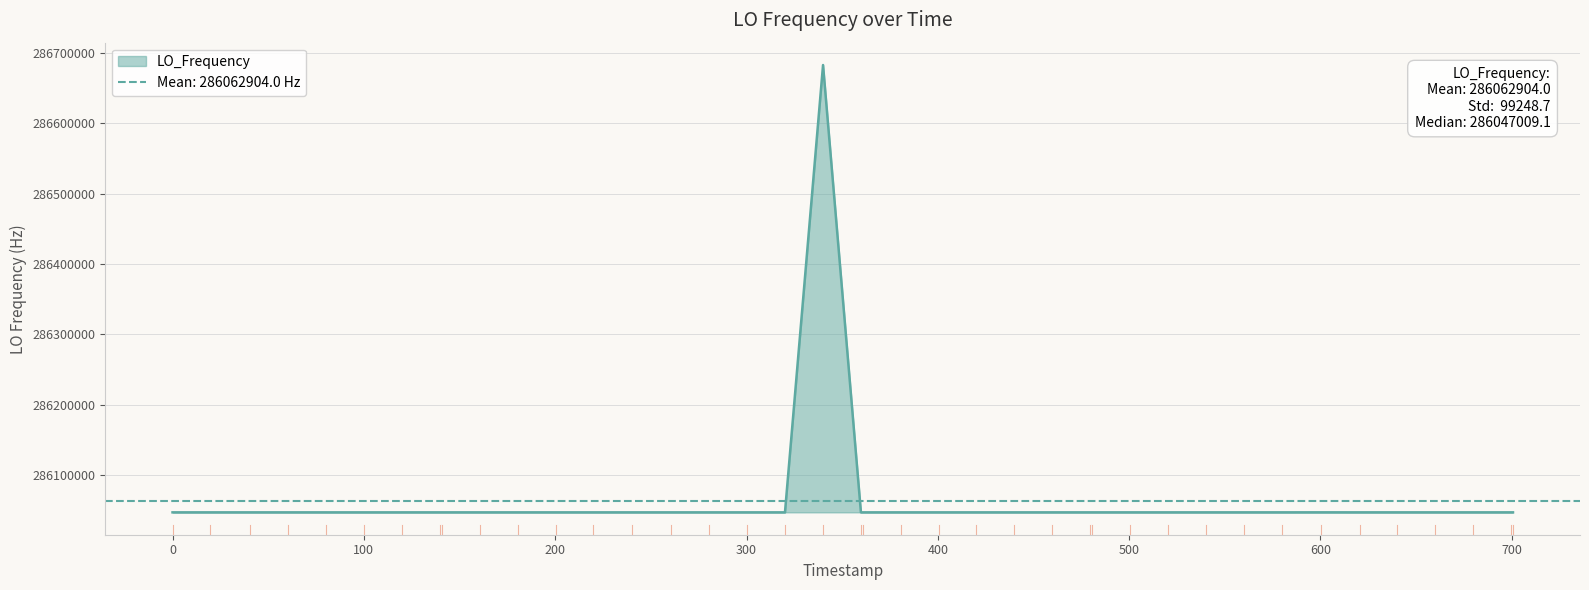

What is the maximum value for LO_Frequency?

286682711.8